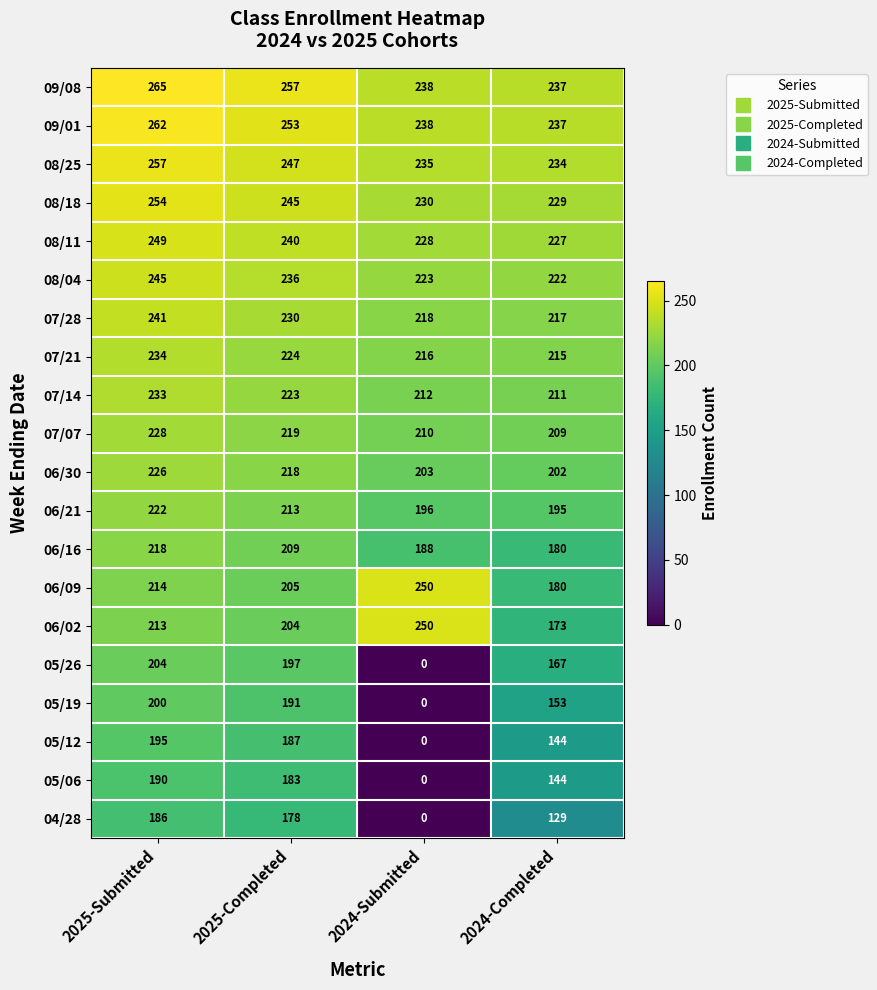

What is the difference between the highest and lowest values at 2025-Submitted?

79